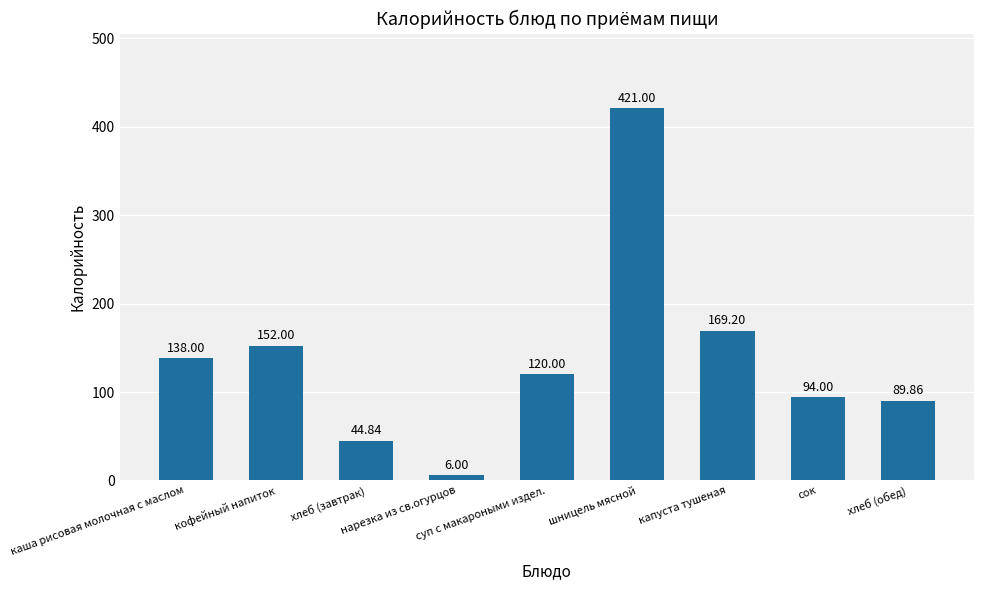

How many bars are there in total?

9